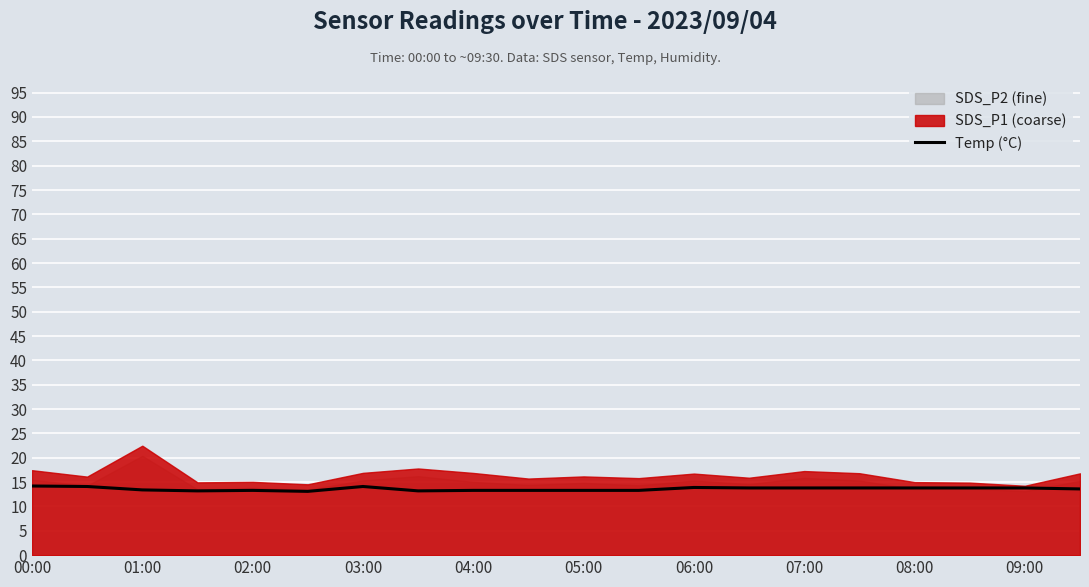

What is the highest value of the Temp (°C) series?

14.2